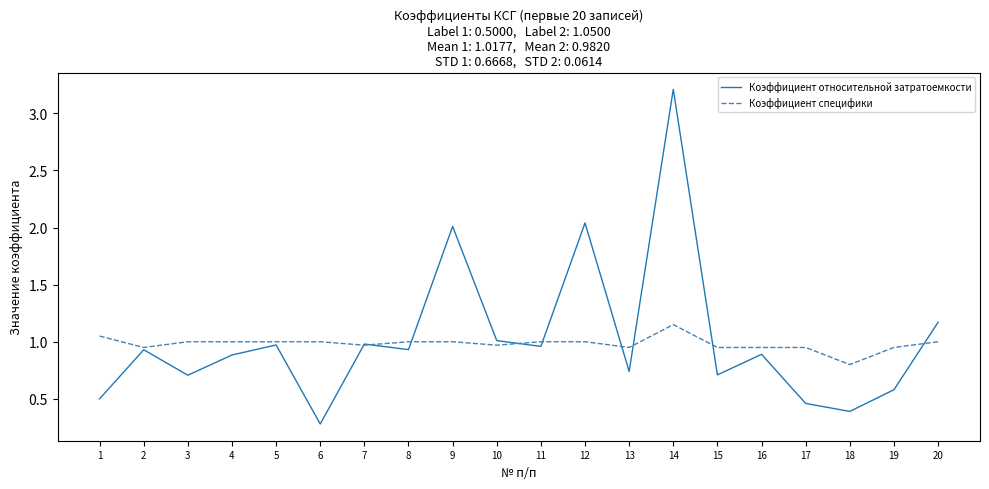

Which series has the largest range (max minus min)?

Коэффициент относительной затратоемкости